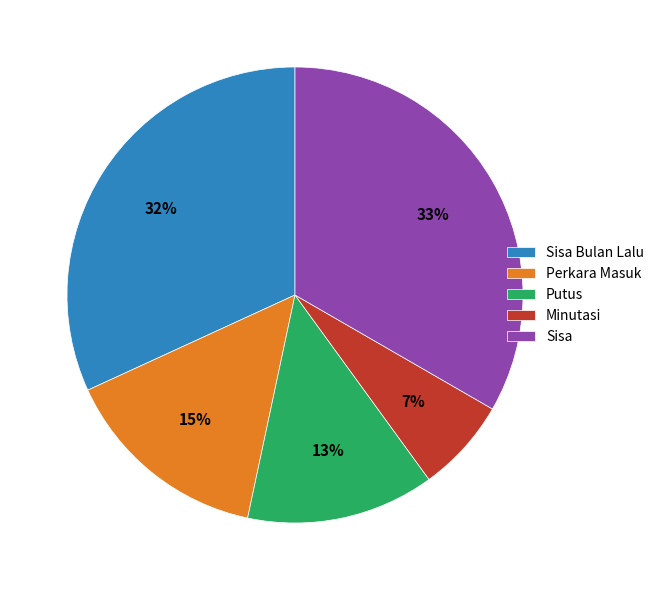

Which category has the biggest portion of the pie?

Sisa